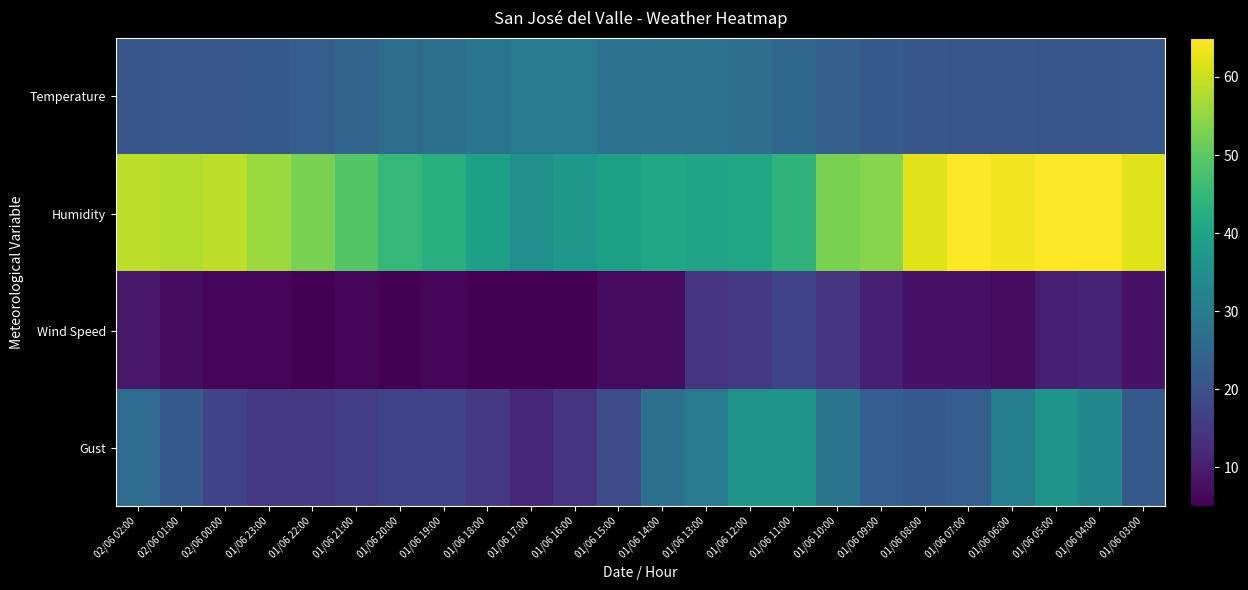

Which series has the largest total across all categories?

Humidity